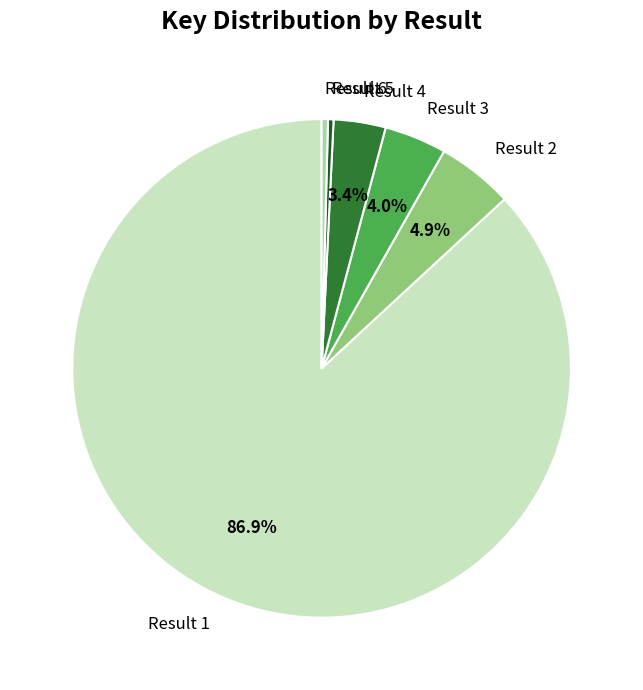

Does Result 1 represent more than half of the total?

Yes